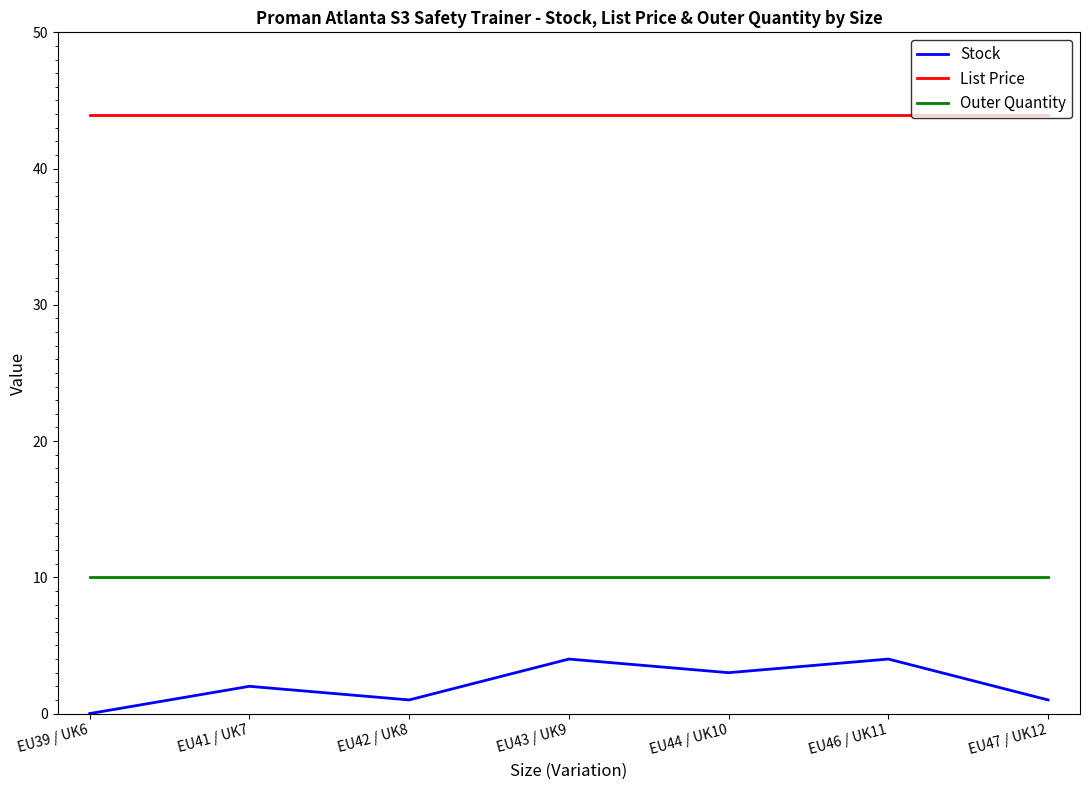

How many lines are shown in the chart?

3